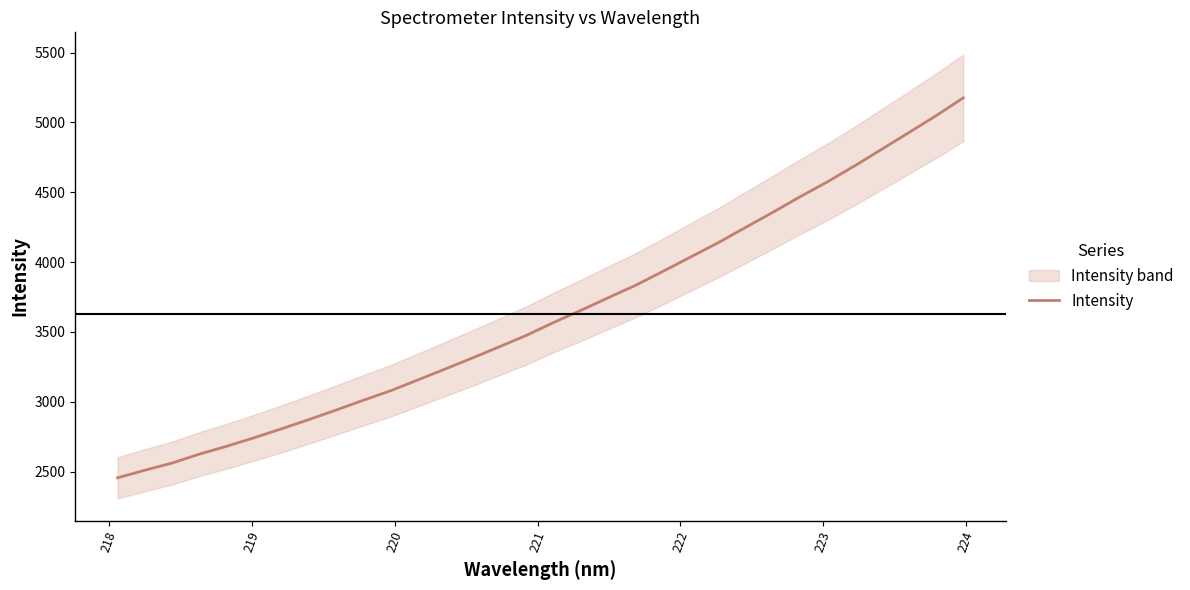

What is the lowest value of the Intensity series?

2454.7